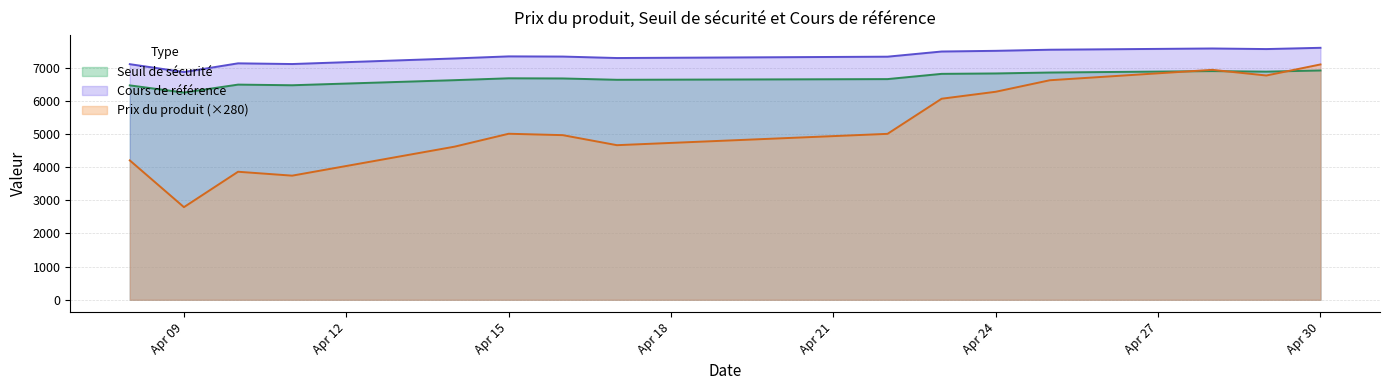

What value does the Seuil de sécurité series have at Apr 30?

6910.4